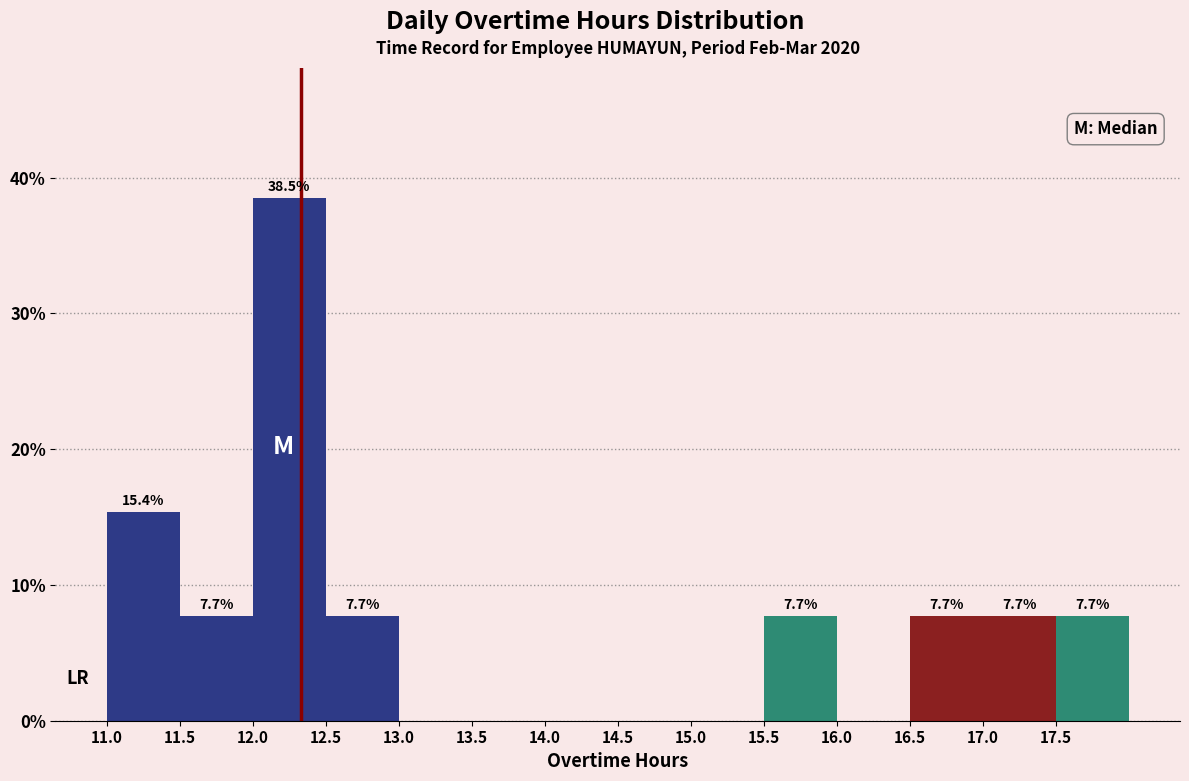

Which range on the x-axis has the tallest bar?

12.0 to 12.5